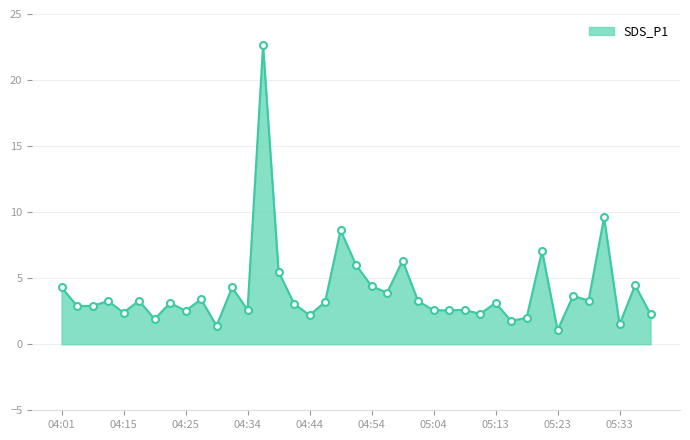

How many lines are shown in the chart?

1